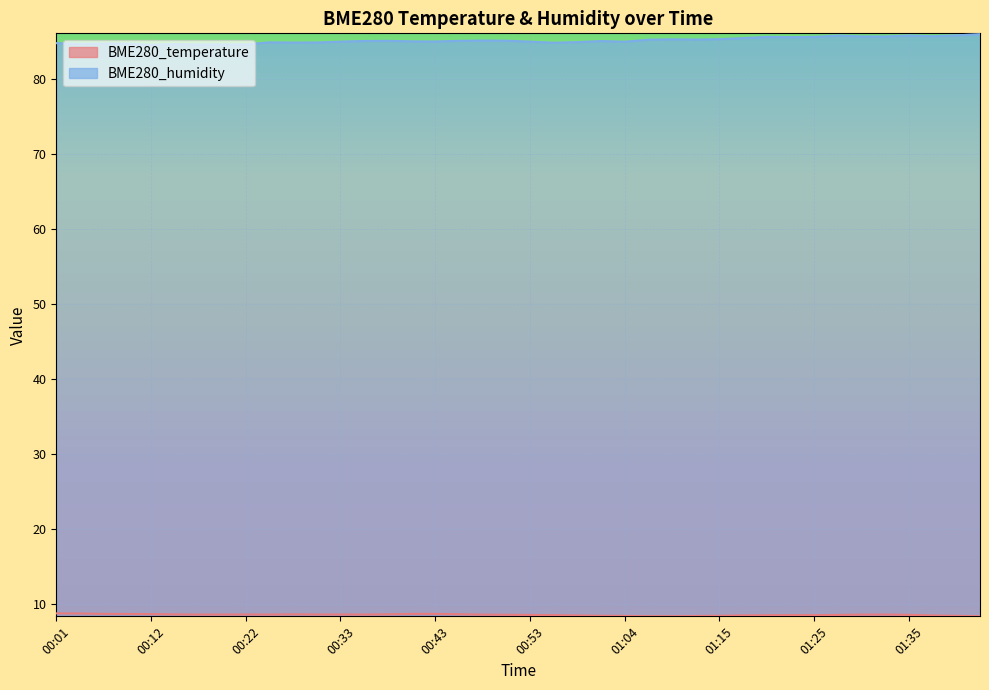

In BME280_temperature, how many points are higher than both neighbors (excluding endpoints)?

3